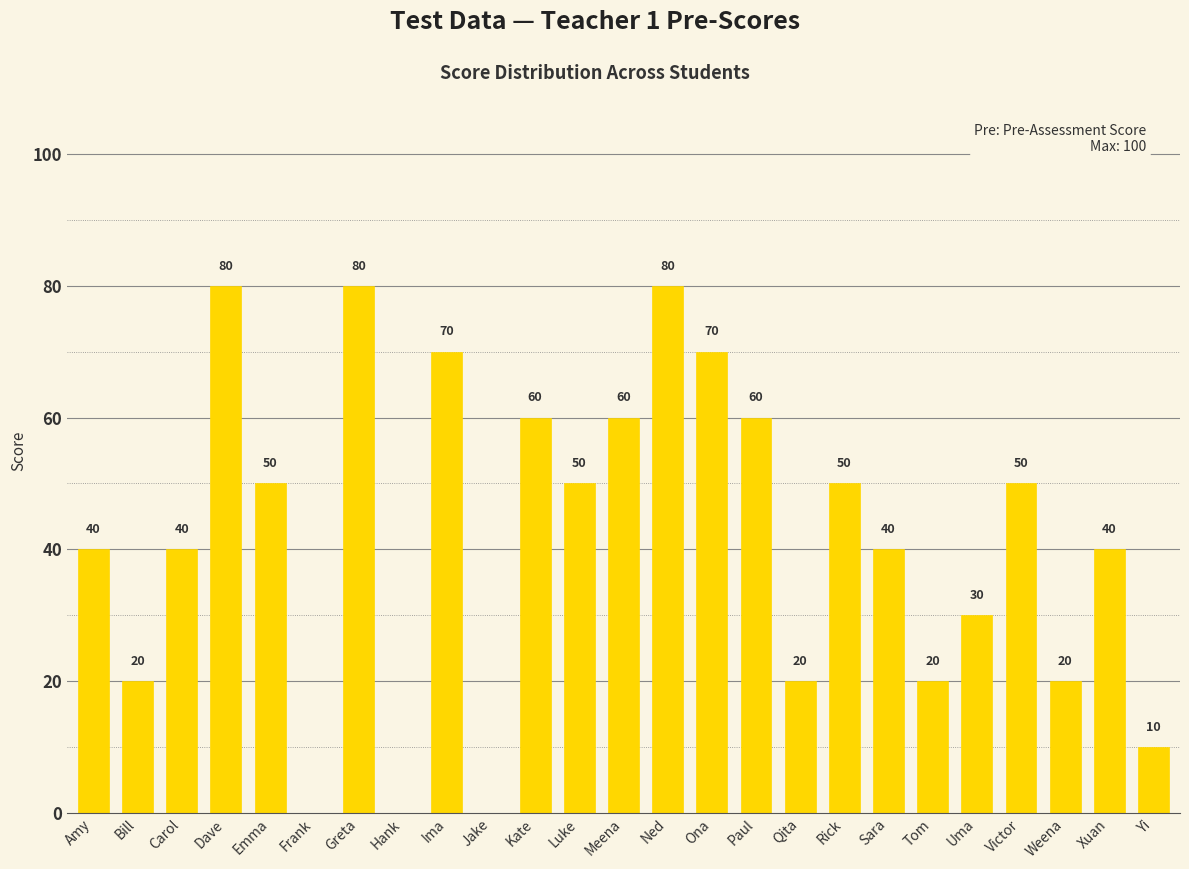

Reading left to right, list all the values displayed in this chart.

40	20	40	80	50	0	80	0	70	0	60	50	60	80	70	60	20	50	40	20	30	50	20	40	10